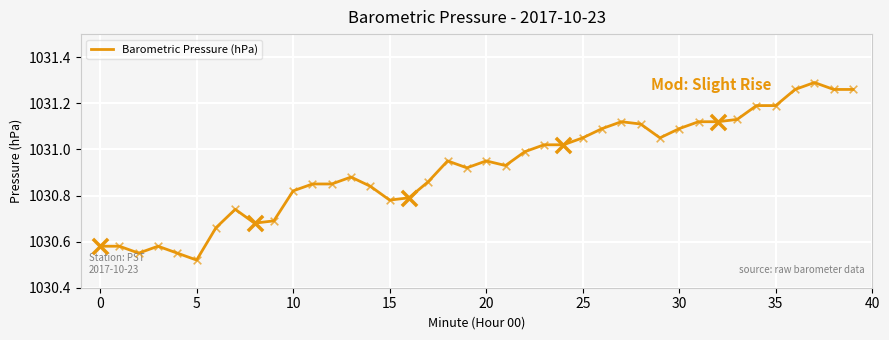

What is the difference between the maximum and minimum values?

0.8